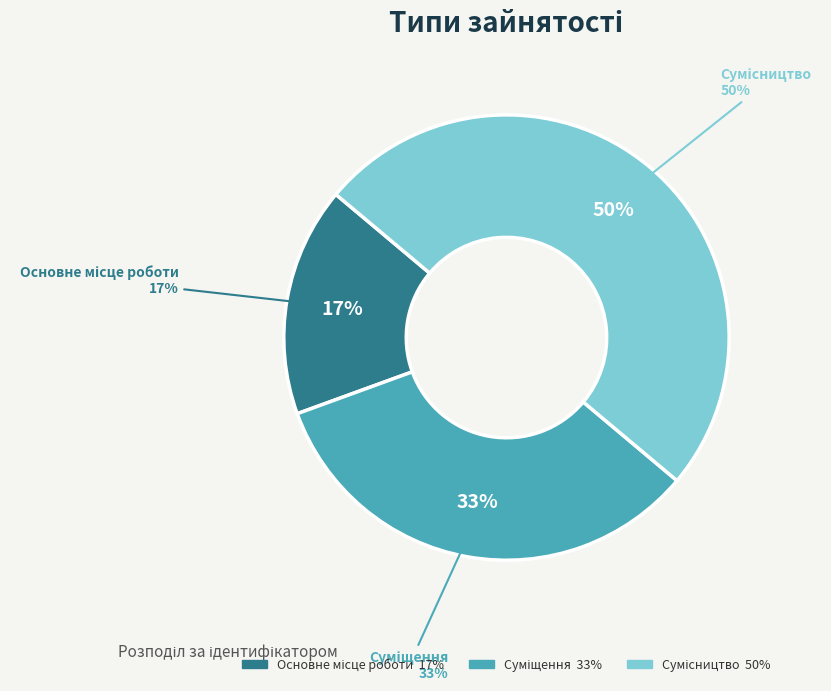

What is the total percentage of Основне місце роботи and Сумісництво?

66.7%